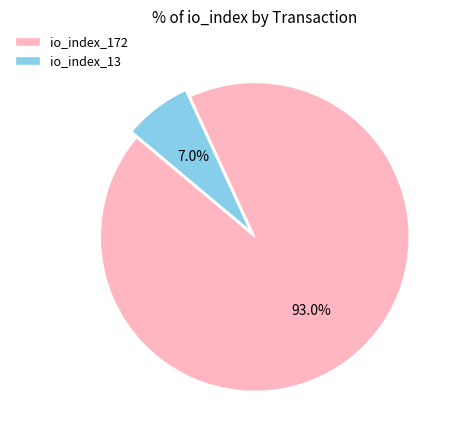

Is there any slice that represents more than half of the pie?

Yes